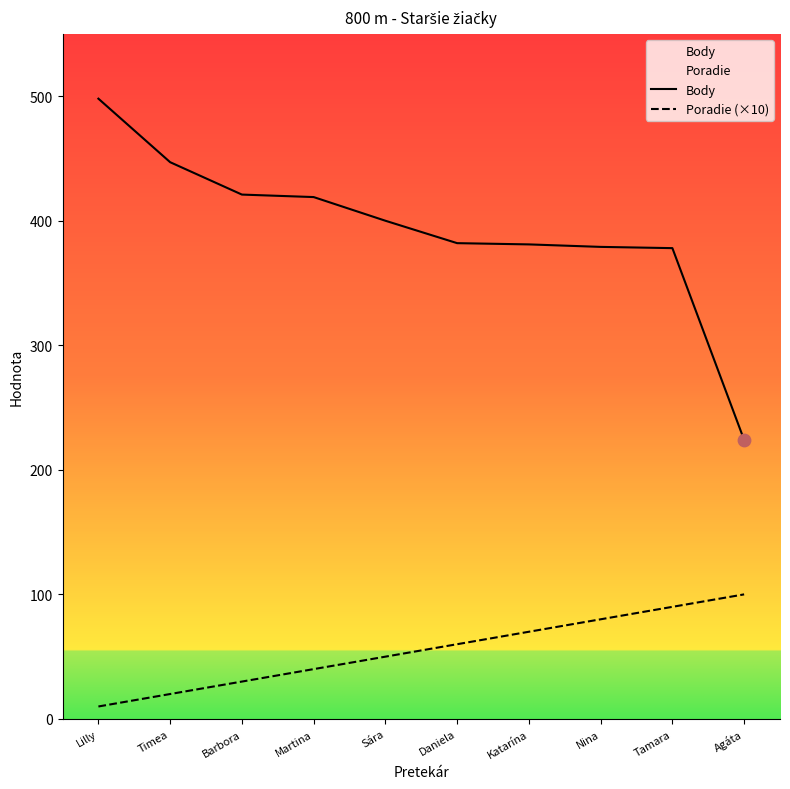

Which series contains the highest Y value?

Body